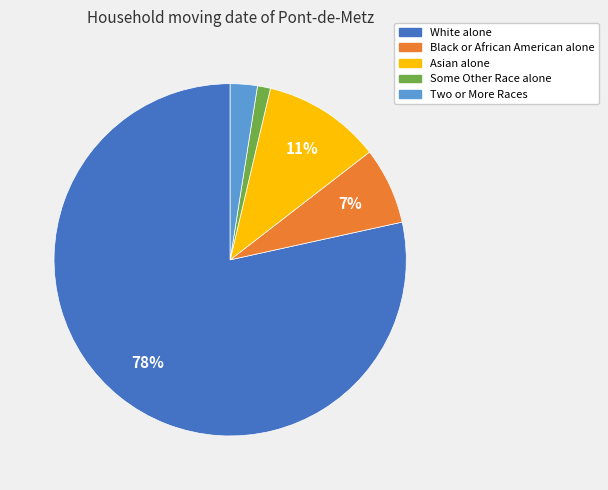

How many slices are in this pie chart?

5